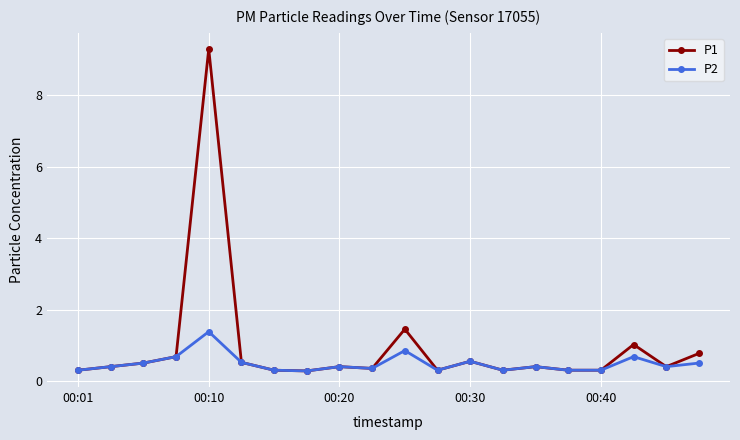

What is the value of the P2 point at the 15th from the left?

0.4